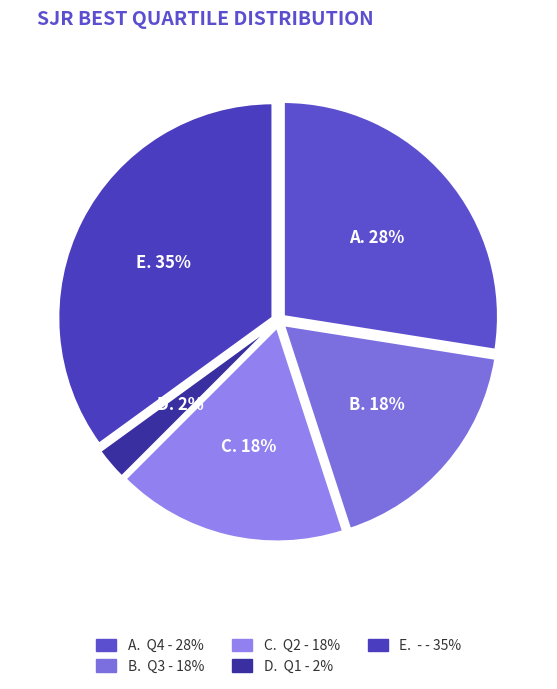

How many slices are in this pie chart?

5